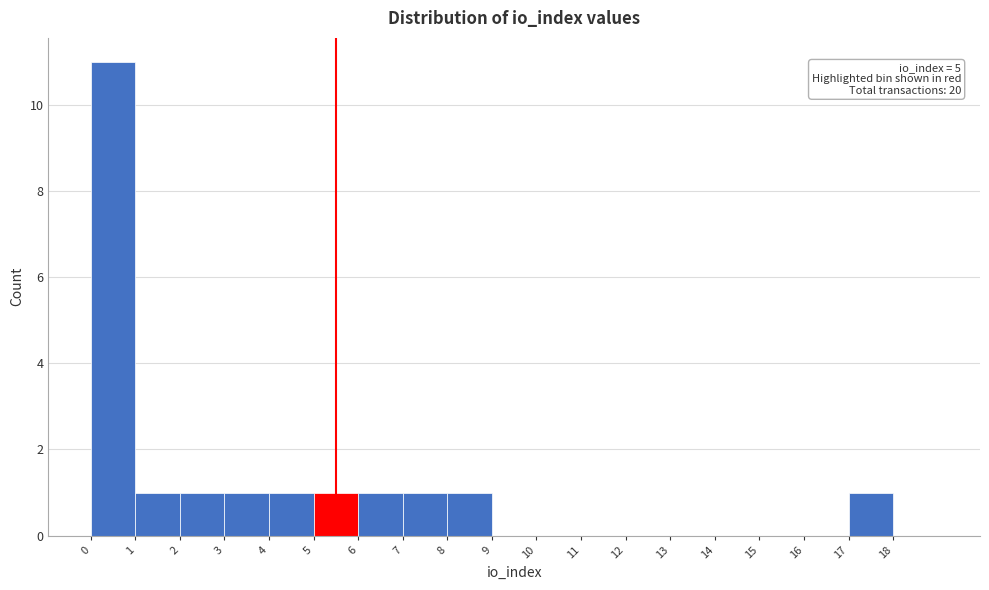

Which range on the x-axis has the tallest bar?

0 to 1